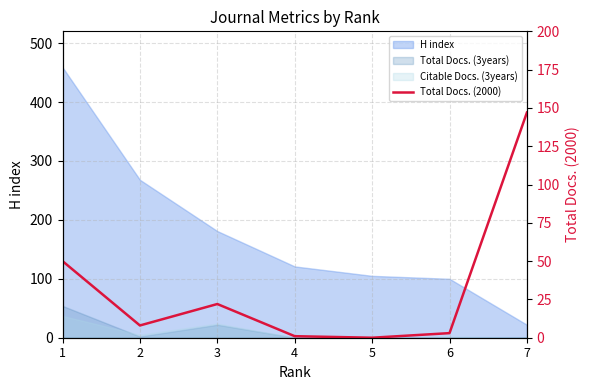

Where does the data first go above 8?

1